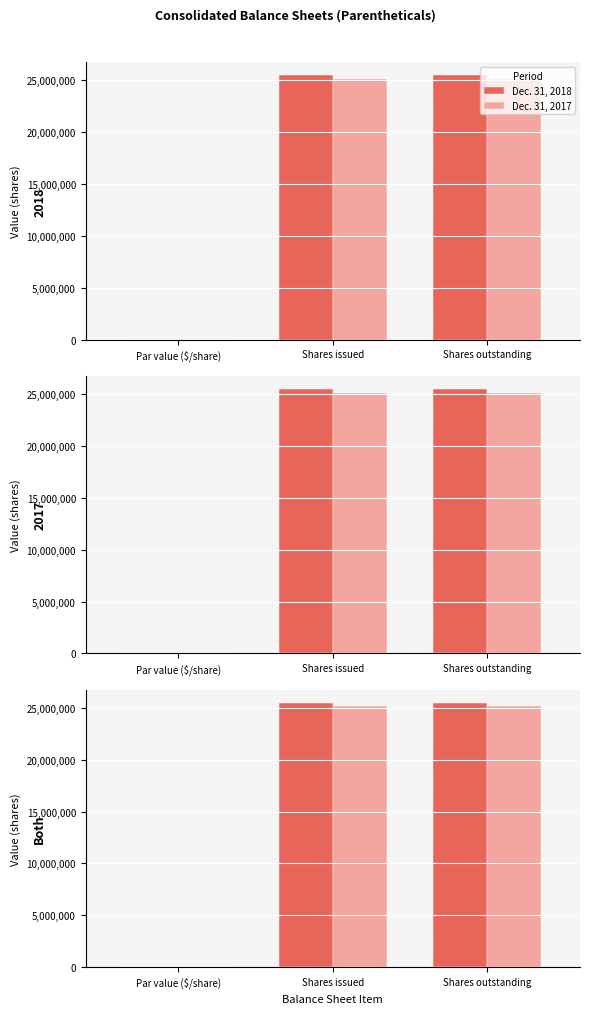

Rank the series by their maximum value, from lowest to highest.

Dec. 31, 2017, Dec. 31, 2018